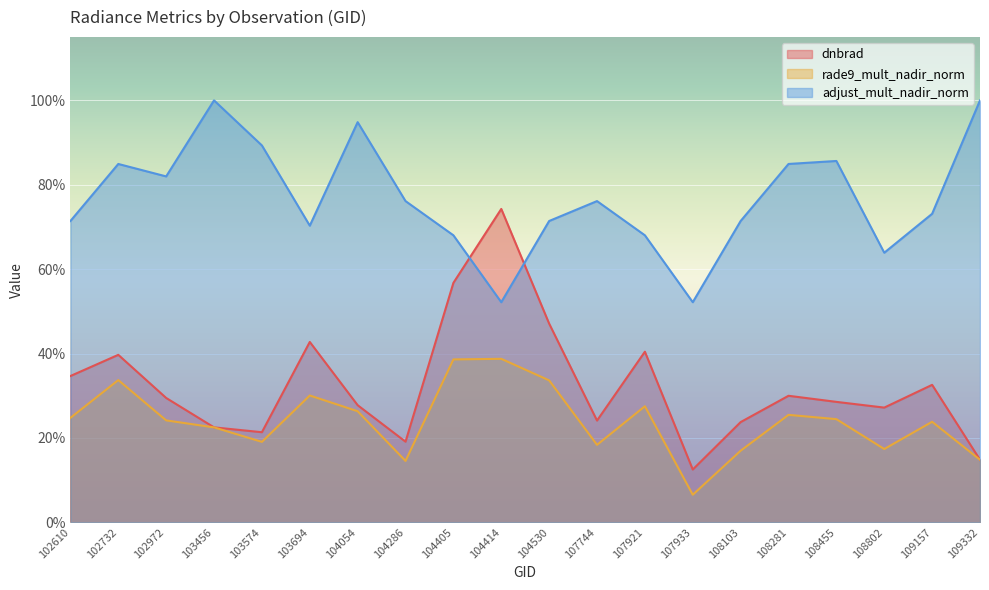

What are all the series names shown in the legend?

dnbrad, rade9_mult_nadir_norm, adjust_mult_nadir_norm